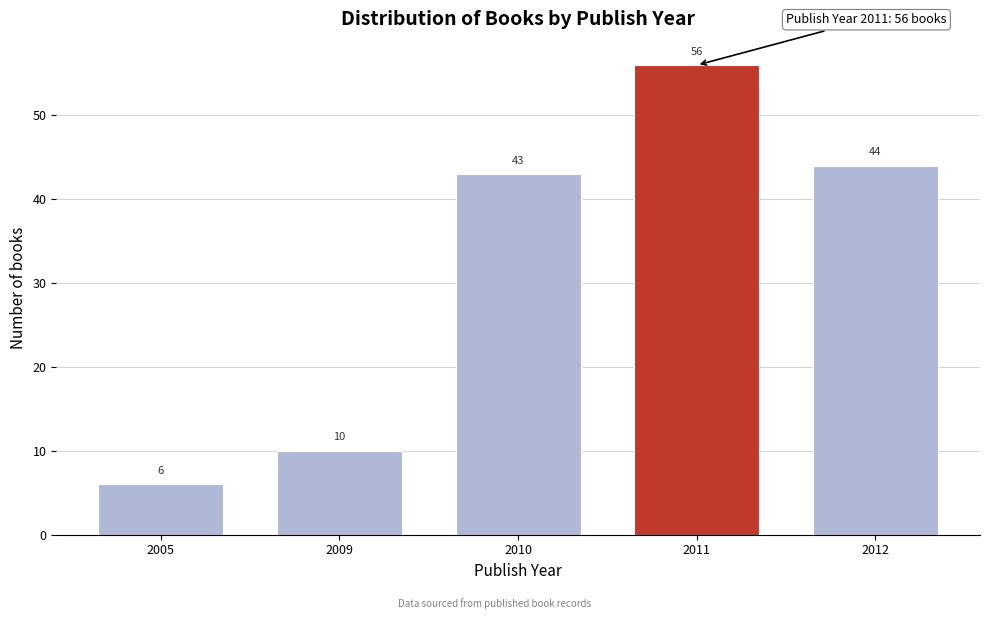

Reading right to left, list all the values displayed in this chart.

44	56	43	10	6